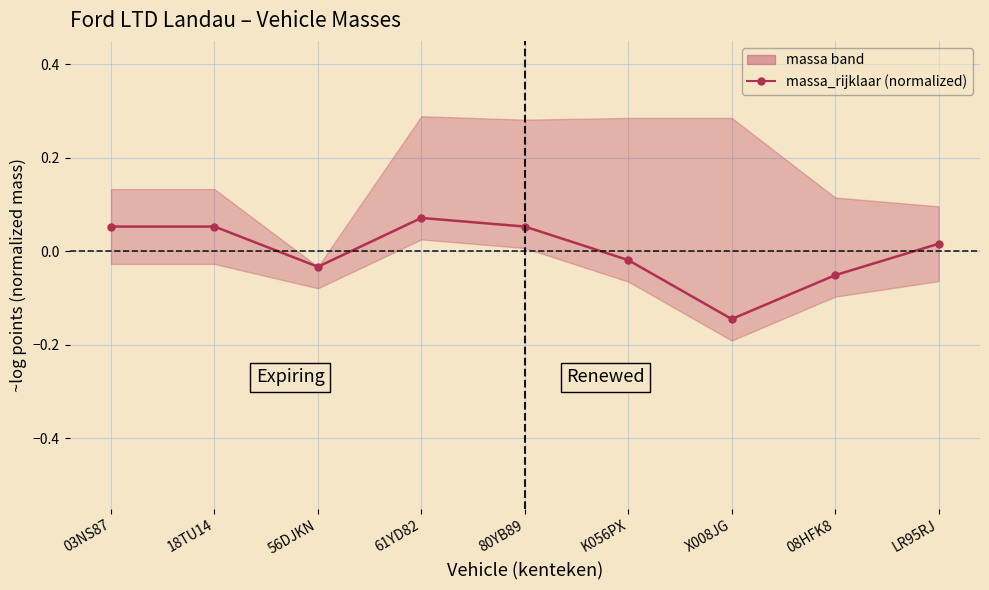

What is the label of the 1st point from the right?

LR95RJ